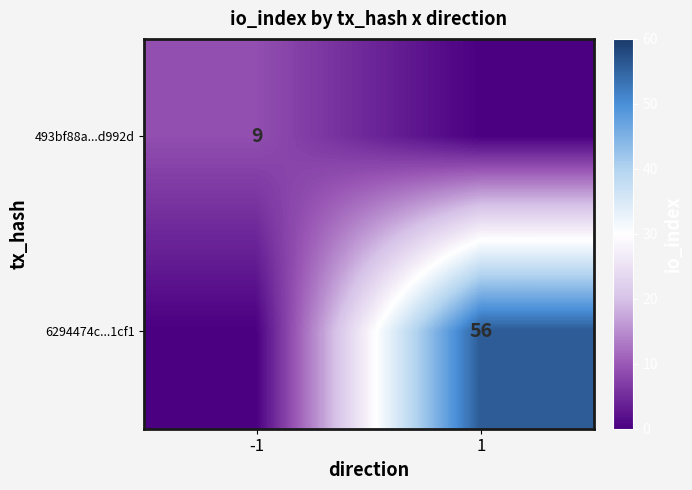

Which category has the lowest value across all series?

1